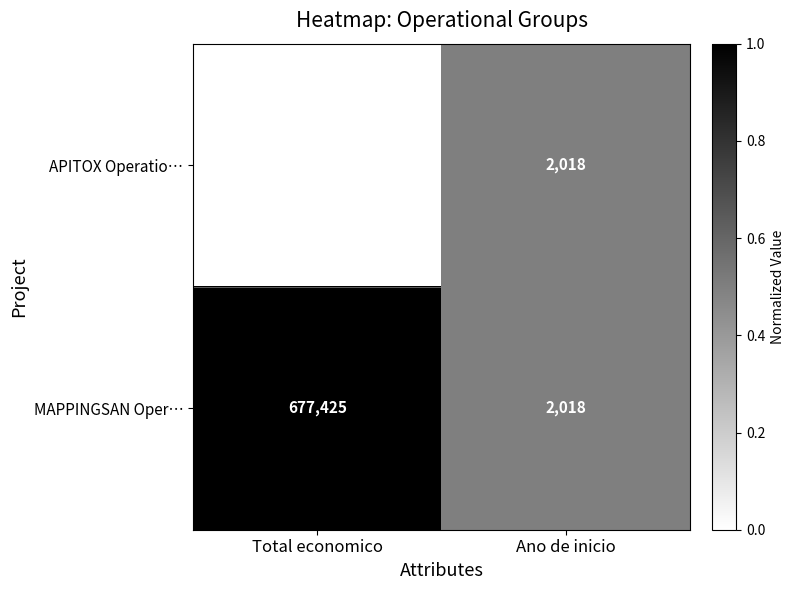

At which label is MAPPINGSAN Oper… closest to 339721?

Ano de inicio